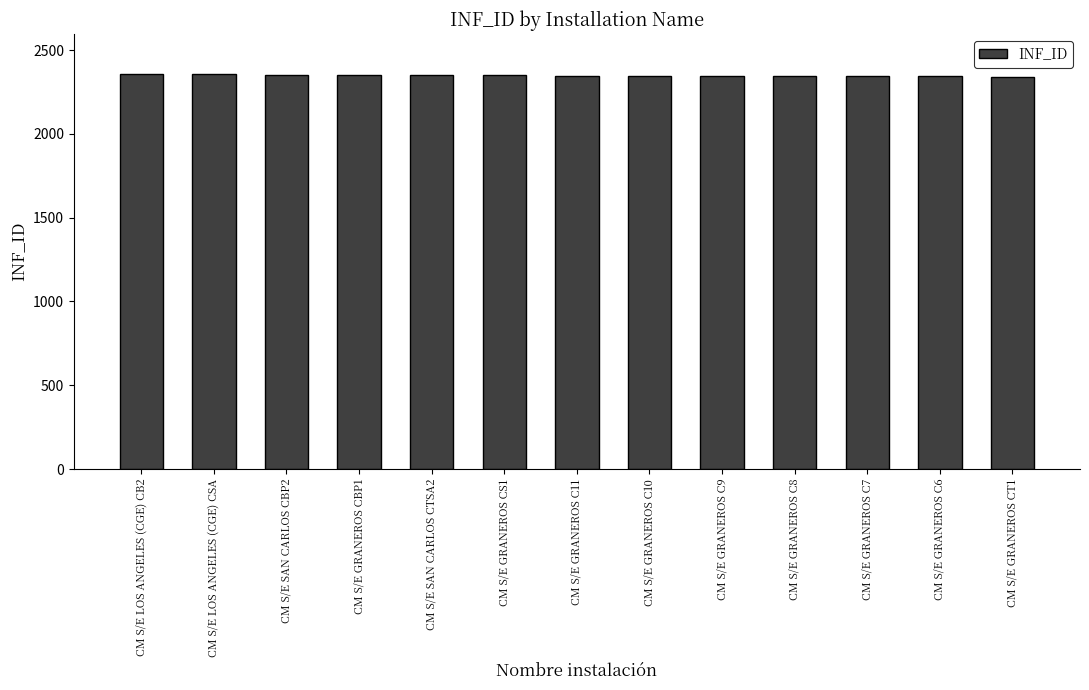

What is the approximate value at CM S/E GRANEROS C11?

2348